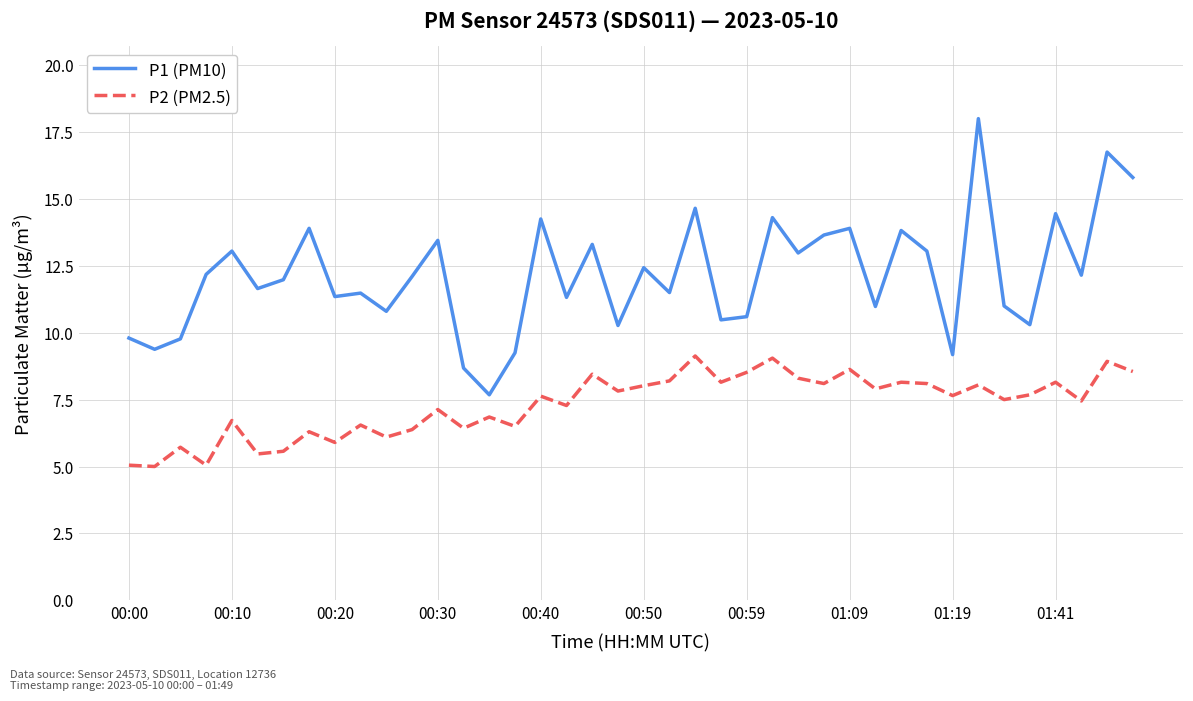

How many lines are shown in the chart?

2